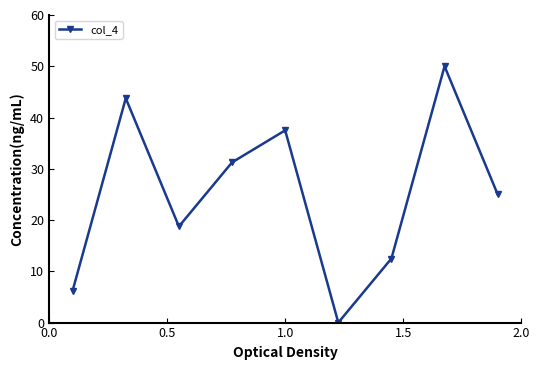

How many points are higher than both their immediate neighbors (excluding endpoints)?

3